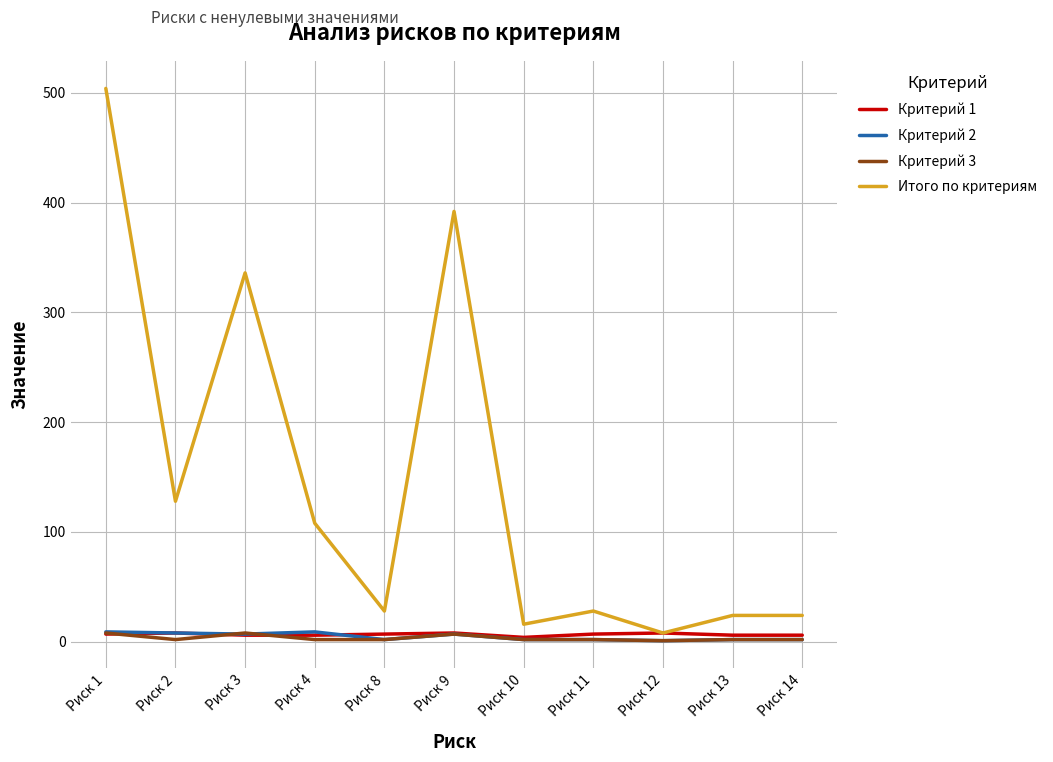

What is the maximum value shown in the chart?

504